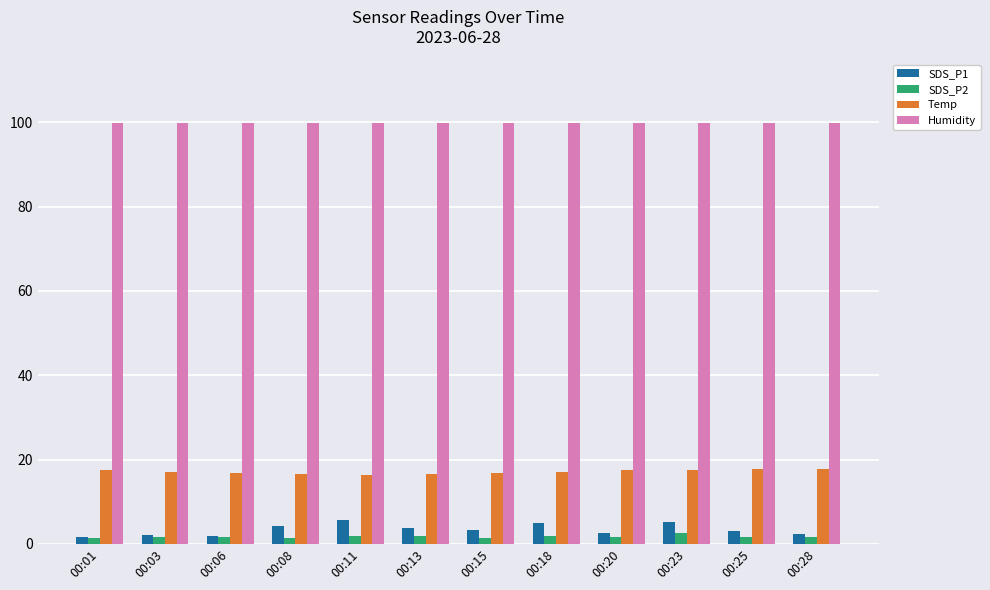

What is the difference between the highest and lowest values at 00:23?

97.4